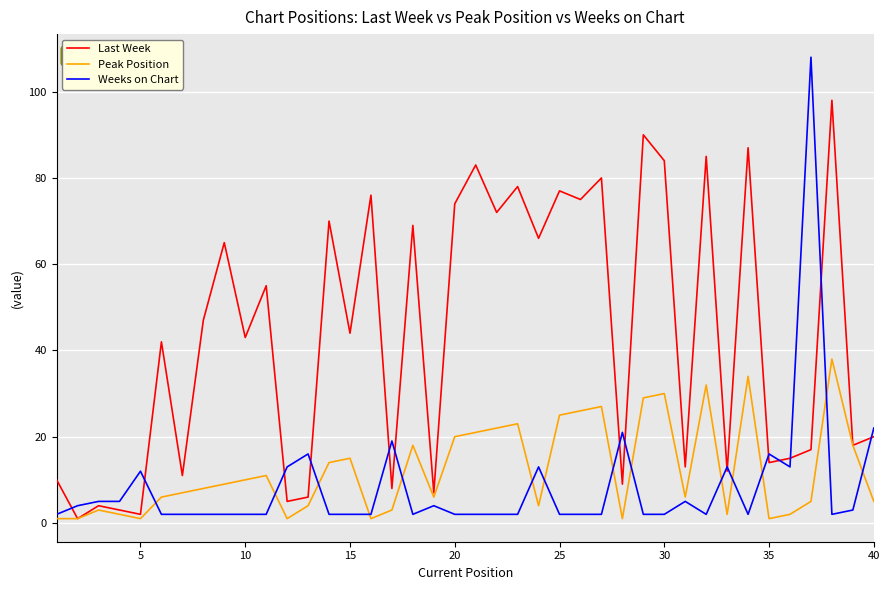

What is the maximum value for Peak Position?

38